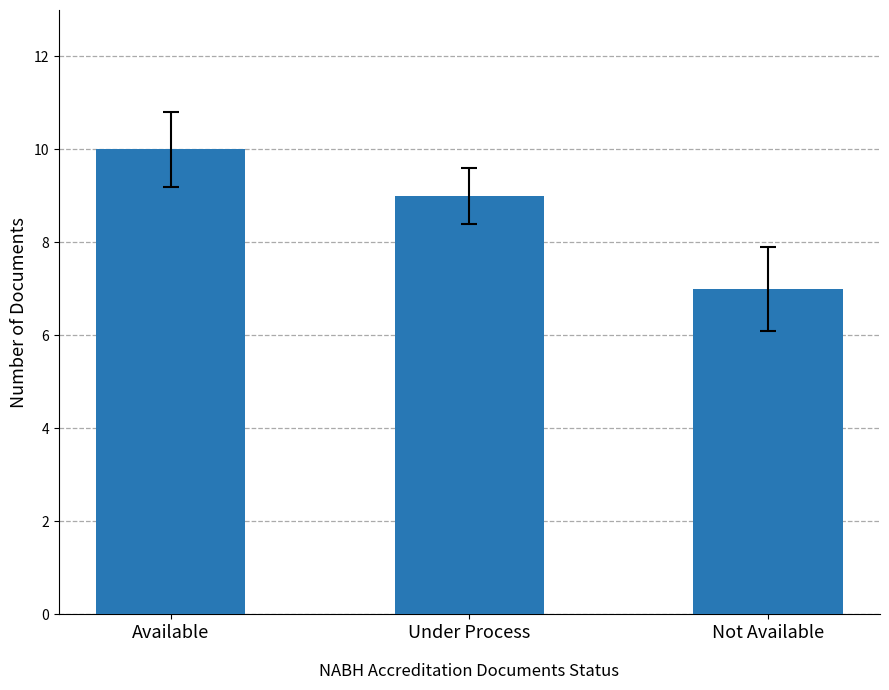

At which category does the chart reach its peak across all series?

Available